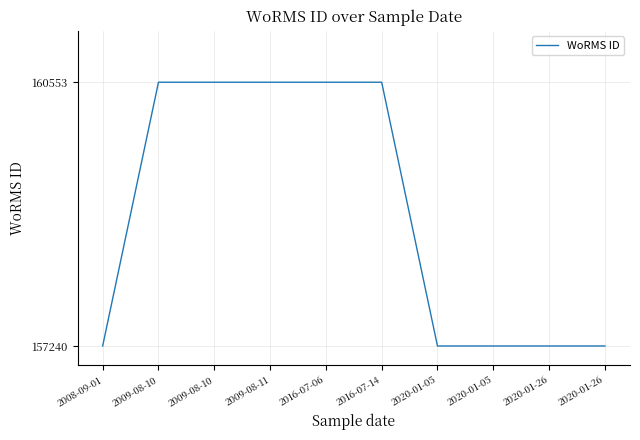

What is the difference between the values at 2016-07-06 and 2008-09-01?

3313